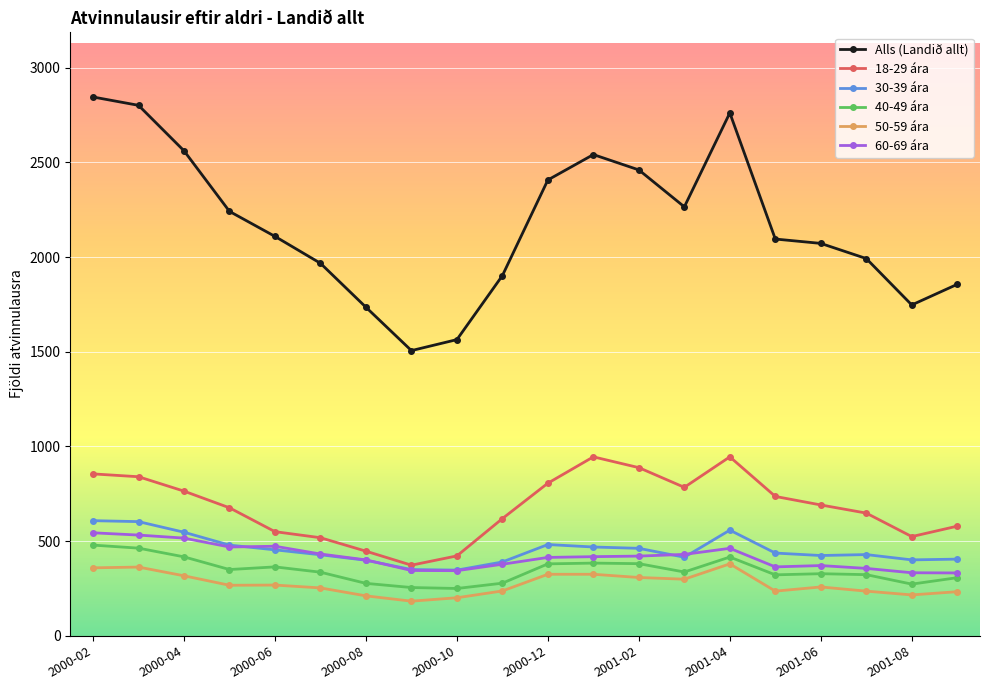

What is the value of the 60-69 ára point at the 13th from the left?

421